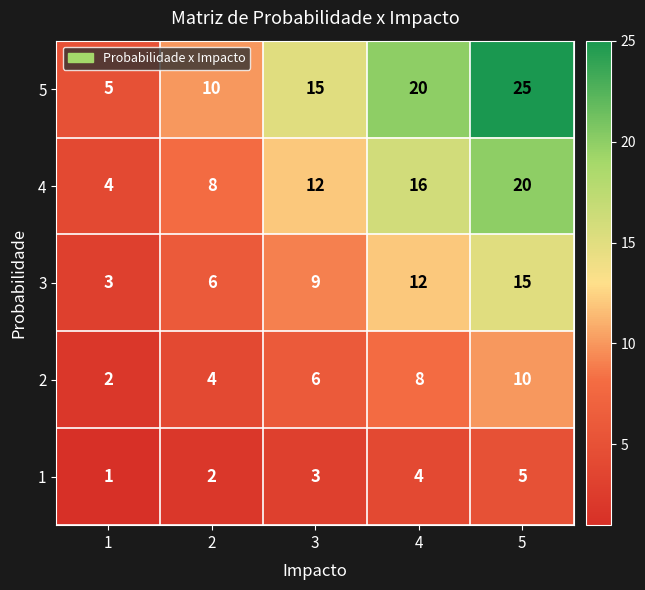

How many 4 values are between 8 and 16?

3